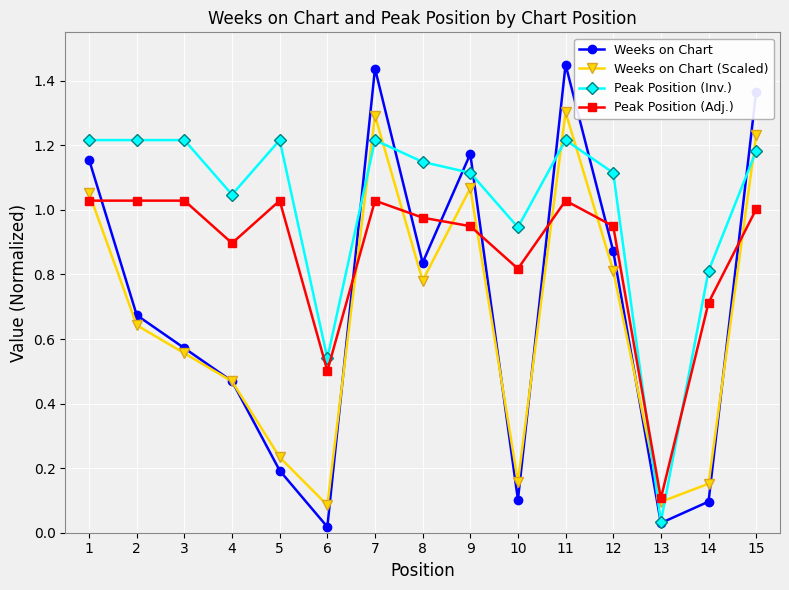

What is the value of the Peak Position (Adj.) point at the 13th from the left?

0.1